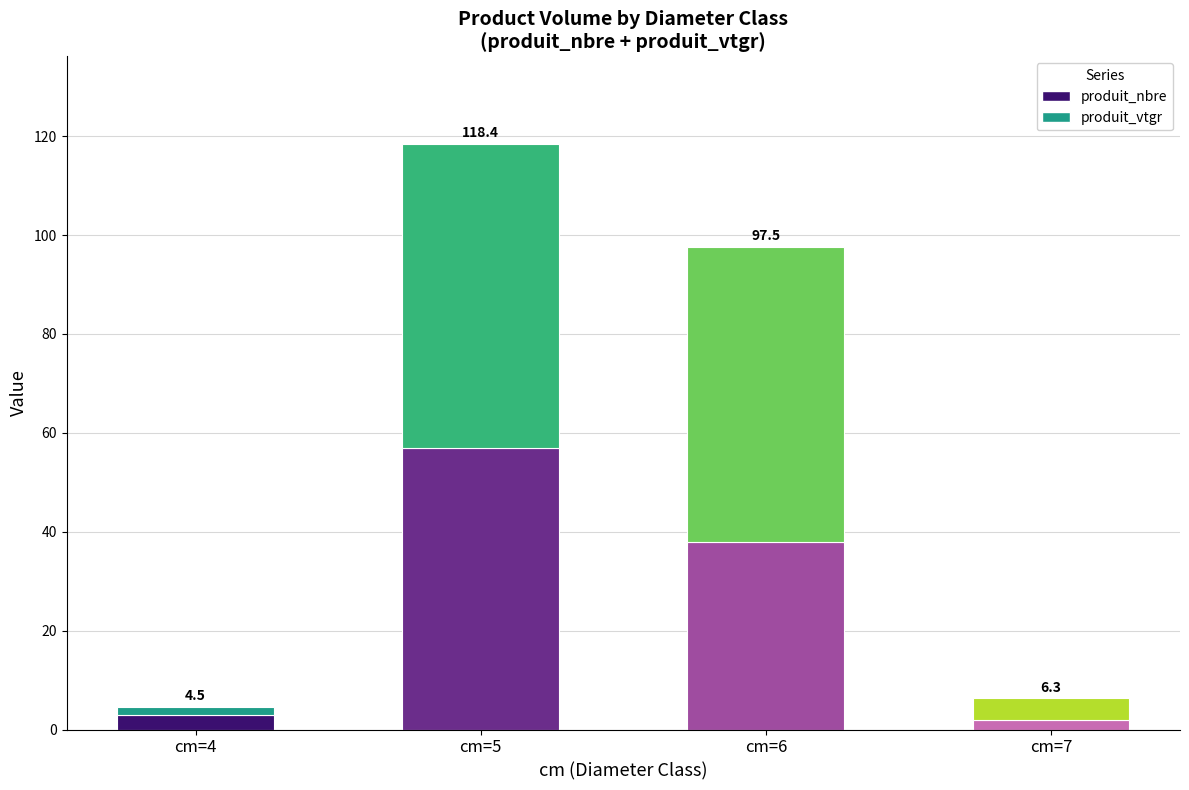

What is the greatest value displayed?

61.4